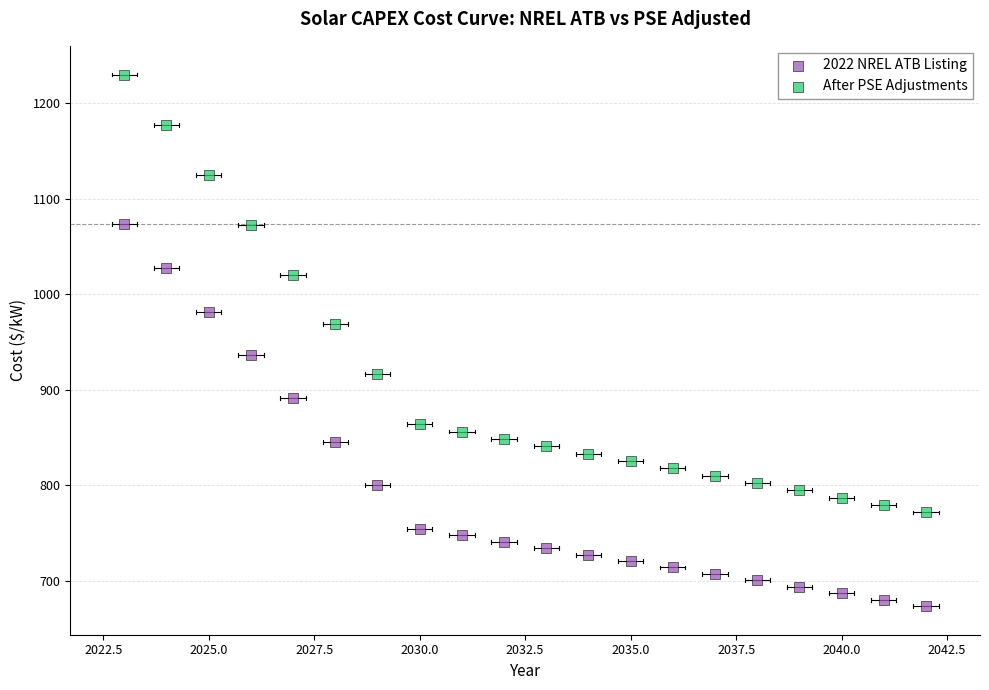

Which series contains the highest Y value?

After PSE Adjustments